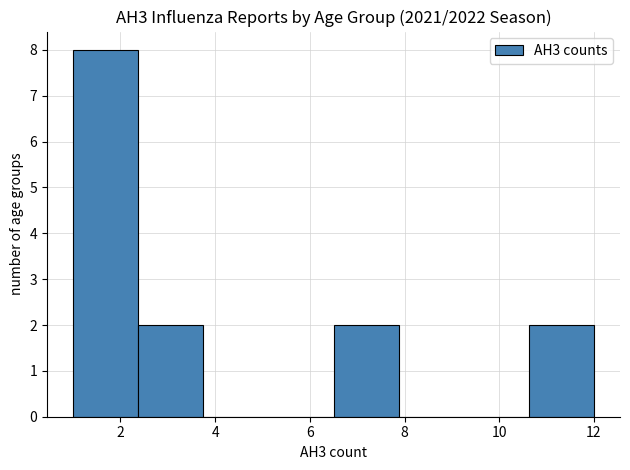

Reading left to right, transcribe this chart: for each bar, give the range it covers on the x-axis and its height. Neither the bar edges nor the heights are printed on the chart, so give them approximately, as read against the axes.

1.0 to 2.4: 8
2.4 to 3.8: 2
3.8 to 5.2: 0
5.2 to 6.6: 0
6.6 to 7.8: 2
7.8 to 9.2: 0
9.2 to 10.6: 0
10.6 to 12.0: 2